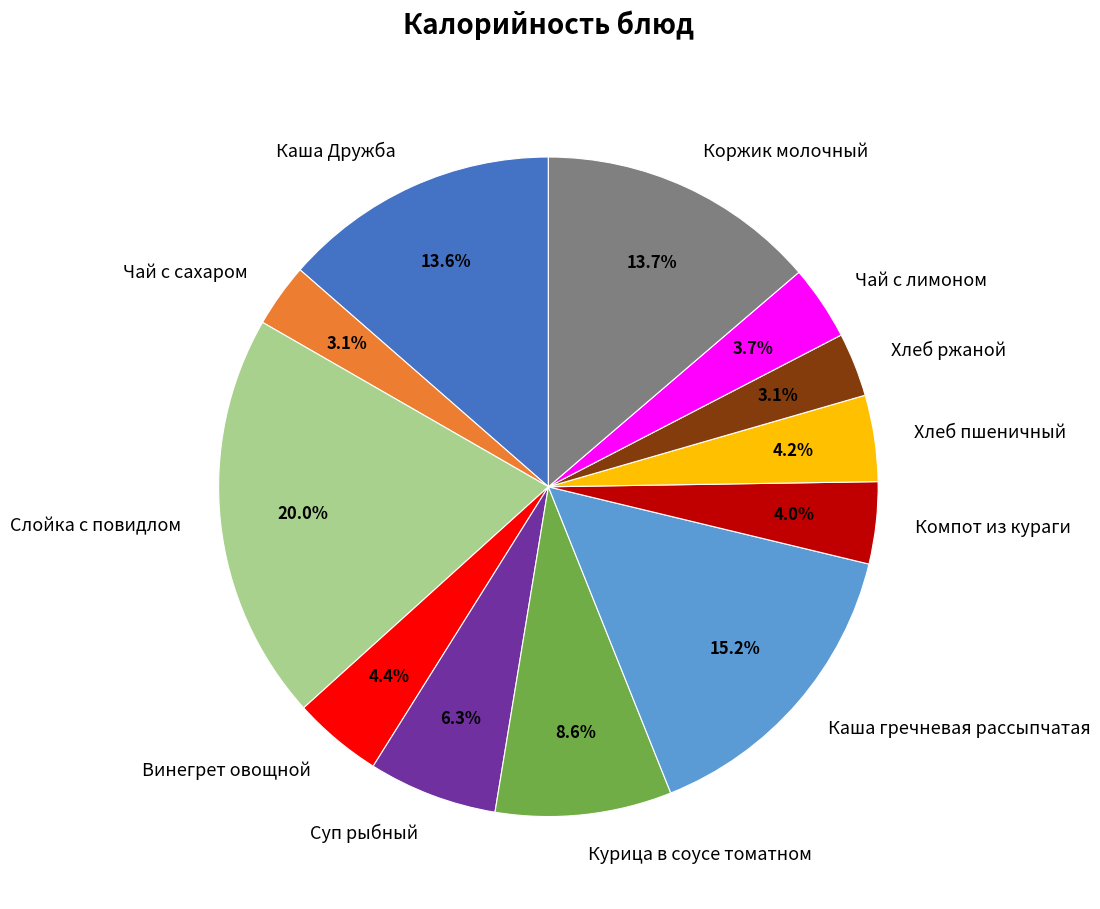

Count the number of slices in the pie.

12